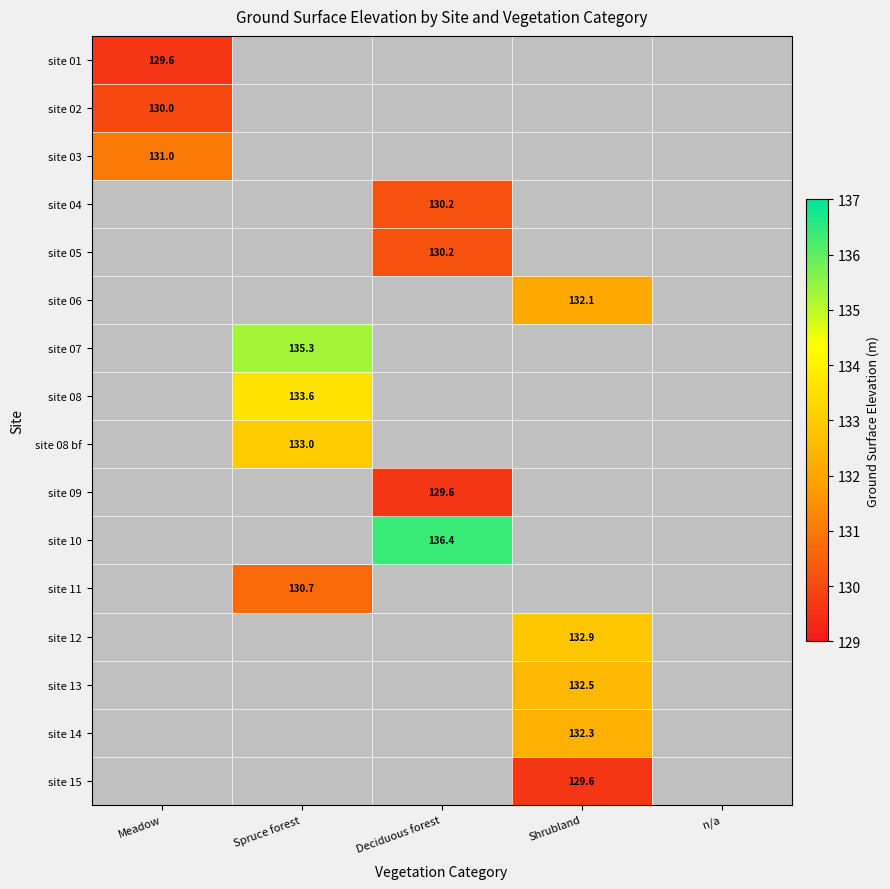

The value of site 08 bf at Spruce forest is 181.8. True or false?

False